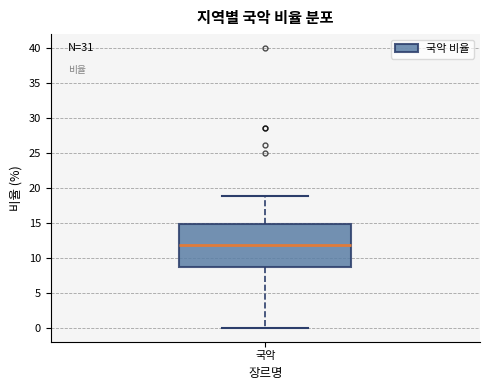

Read this box plot against the y-axis: the position of the median line, the range covered by the box, and the ends of both whiskers. The values are not printed on the chart, so give them approximately, as read against the axis.

median 12, box 9 to 15, whiskers 0 to 19